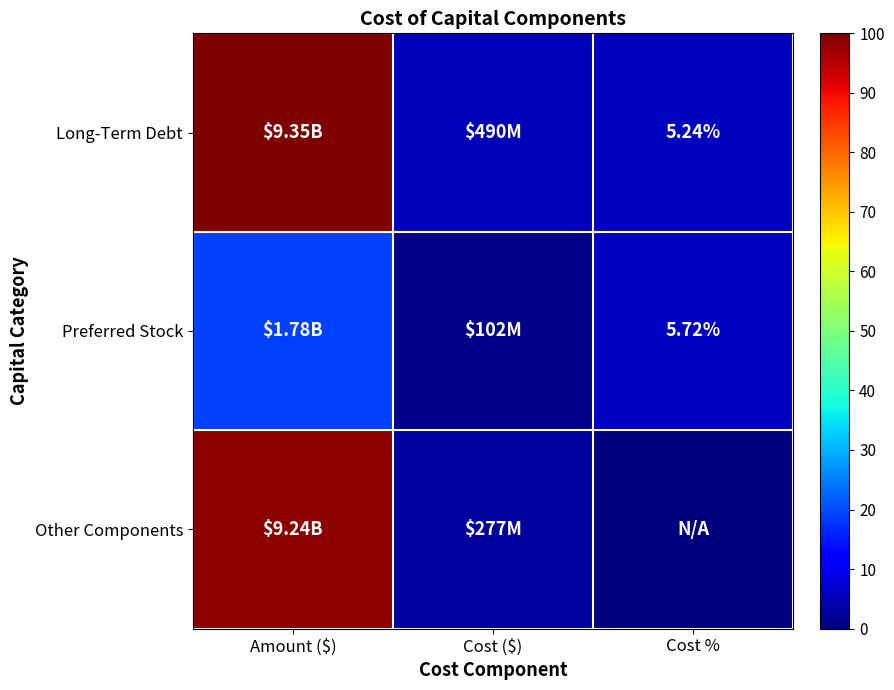

Read the Preferred Stock value at Cost ($).

1.1